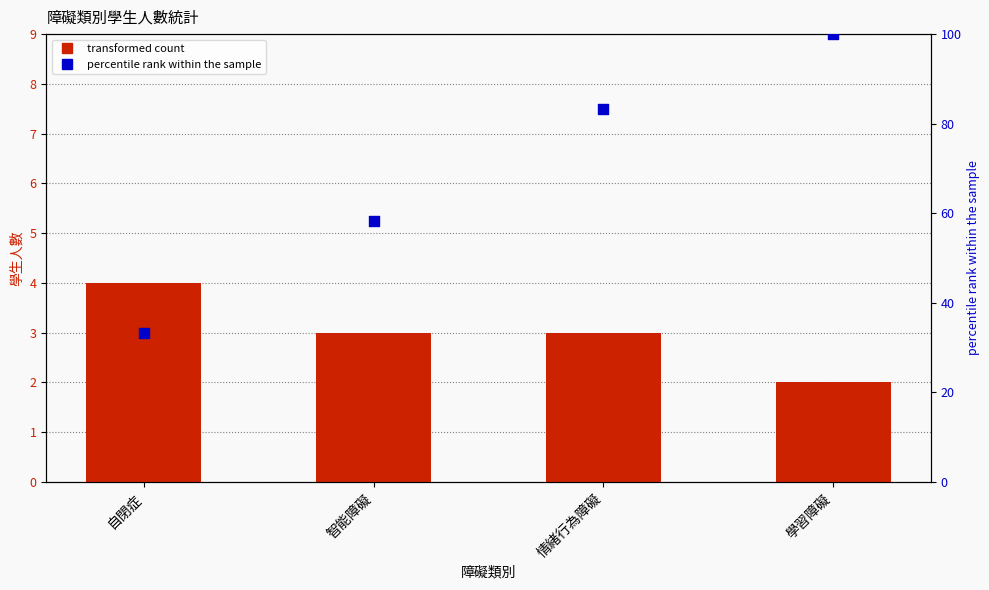

What are all the series names shown in the legend?

transformed count, percentile rank within the sample